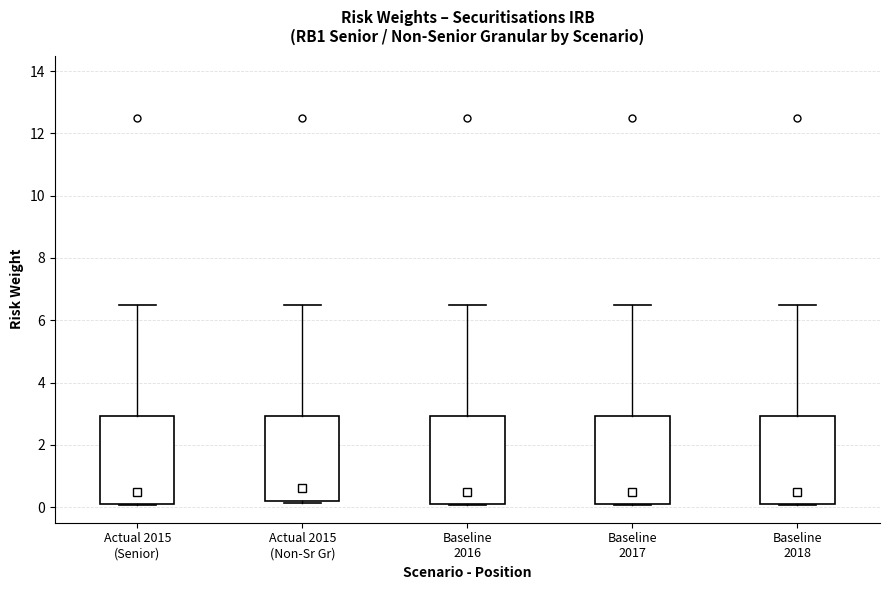

Where is the upper edge of the box for Actual 2015 (Senior) on the y-axis? The values are not printed on the chart, so give them approximately, as read against the axis.

3.0